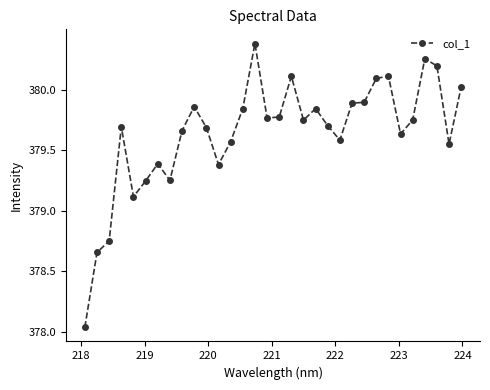

What is the value of the 30th point from the left?

380.2